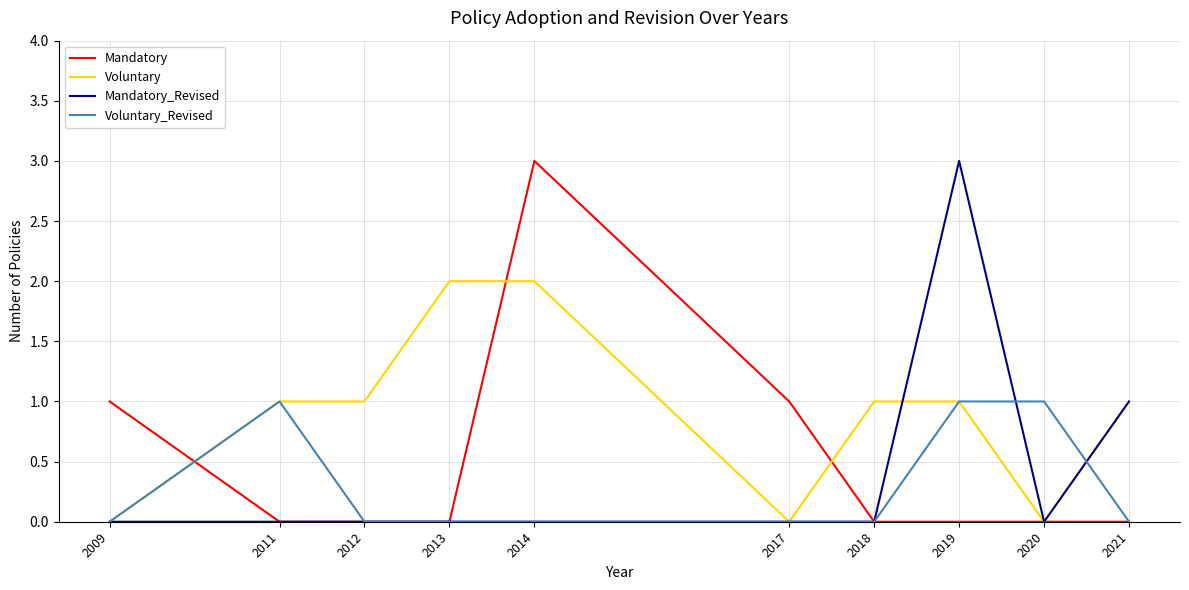

The Voluntary series shows 0 at 2020. True or false?

True